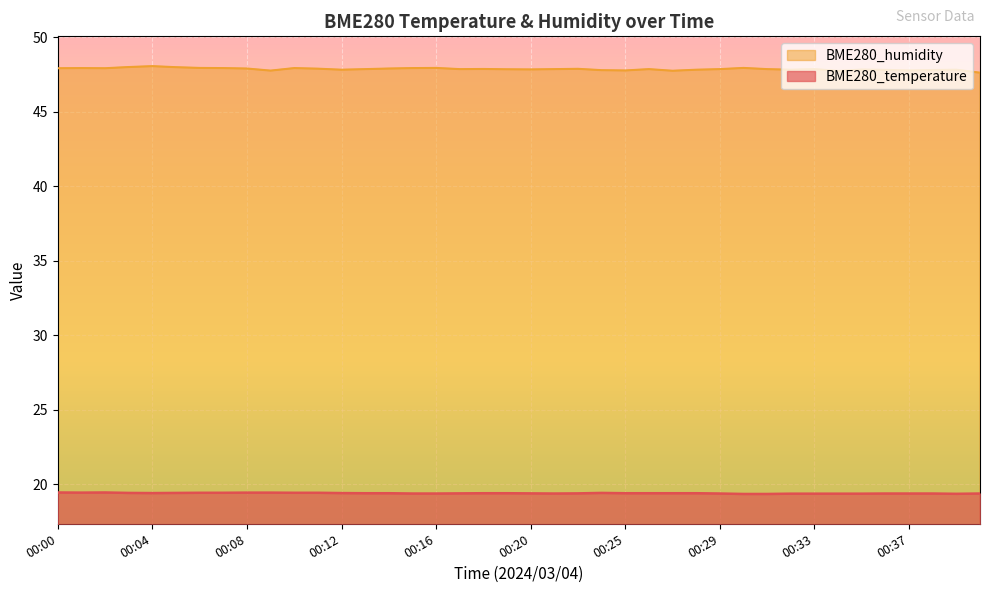

True or false: BME280_temperature has more than 0 interior local peaks.

True